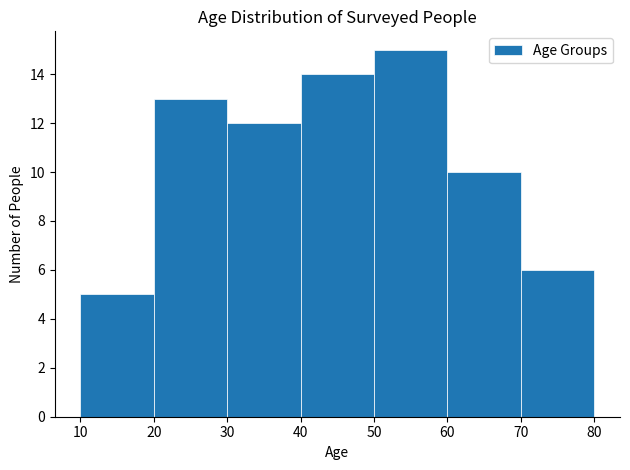

Reading left to right, transcribe this chart: for each bar, give the range it covers on the x-axis and its height. The values are not printed on the chart, so give them approximately, as read against the axis.

10 to 20: 5
20 to 30: 13
30 to 40: 12
40 to 50: 14
50 to 60: 15
60 to 70: 10
70 to 80: 6